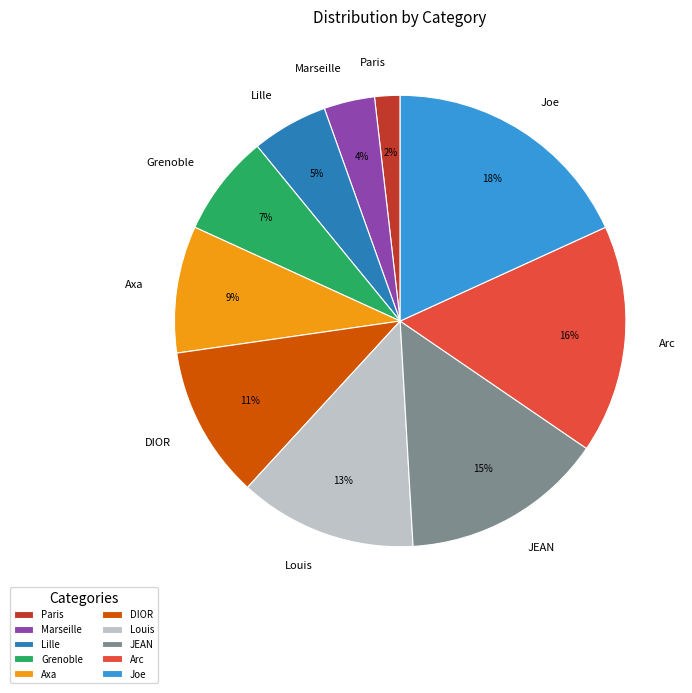

Count the number of slices in the pie.

10